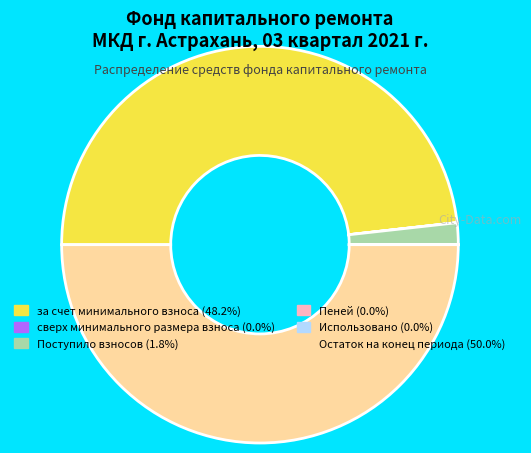

Which category has the biggest portion of the pie?

Остаток на конец периода